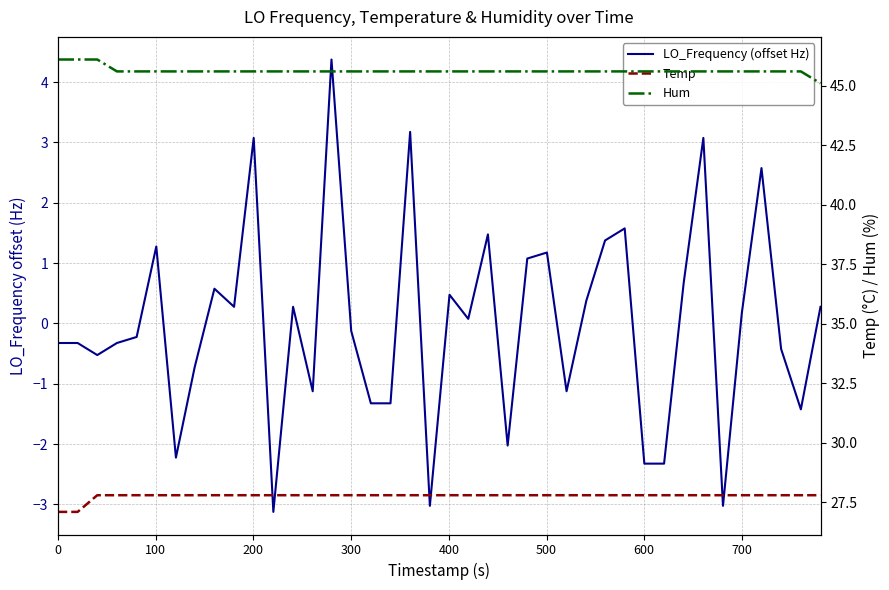

Is this an area chart (filled region under the line)?

No